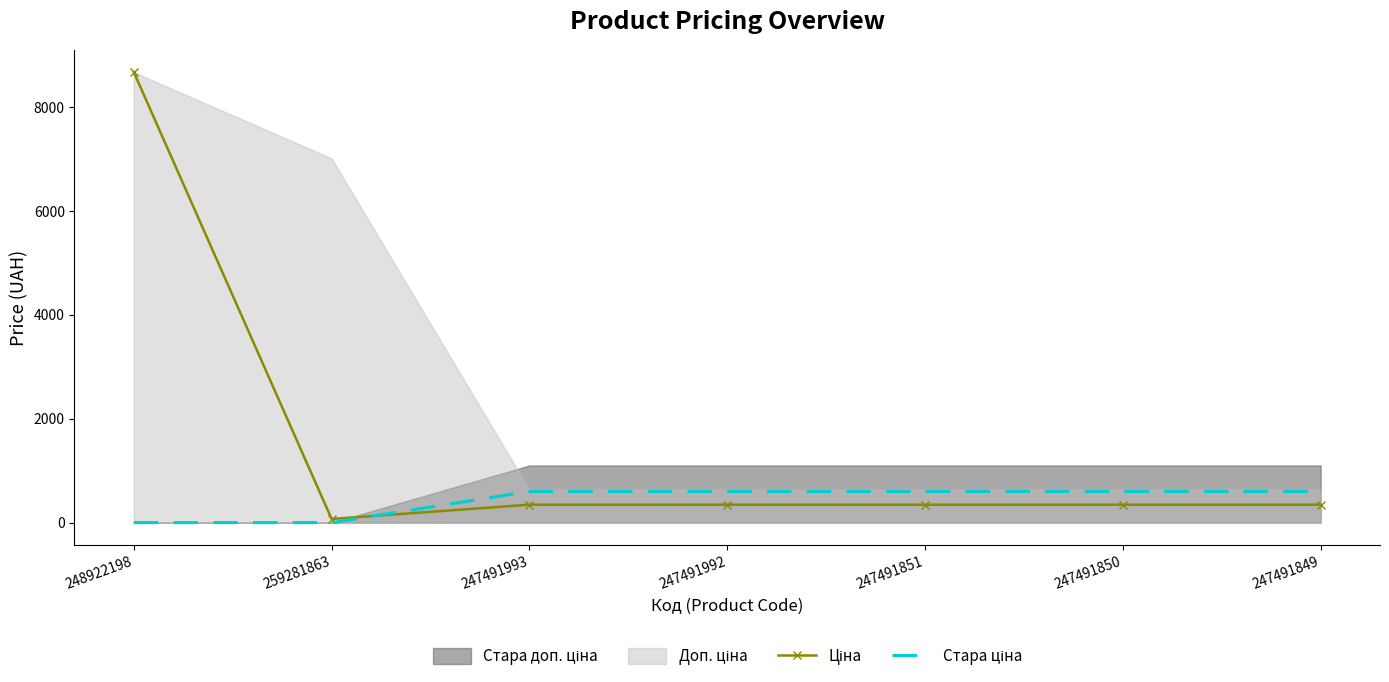

Where is Ціна nearest to the value 4369?

247491993